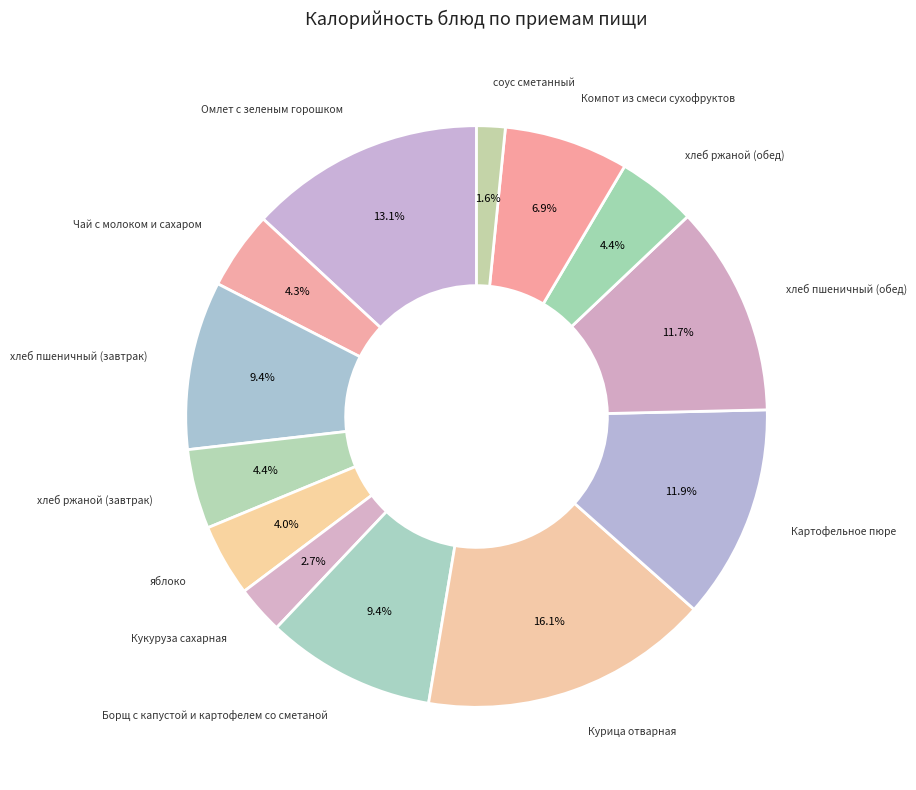

Rank the categories by value from lowest to highest.

соус сметанный, Кукуруза сахарная, яблоко, Чай с молоком и сахаром, хлеб ржаной (завтрак), хлеб ржаной (обед), Компот из смеси сухофруктов, хлеб пшеничный (завтрак), Борщ с капустой и картофелем со сметаной, хлеб пшеничный (обед), Картофельное пюре, Омлет с зеленым горошком, Курица отварная